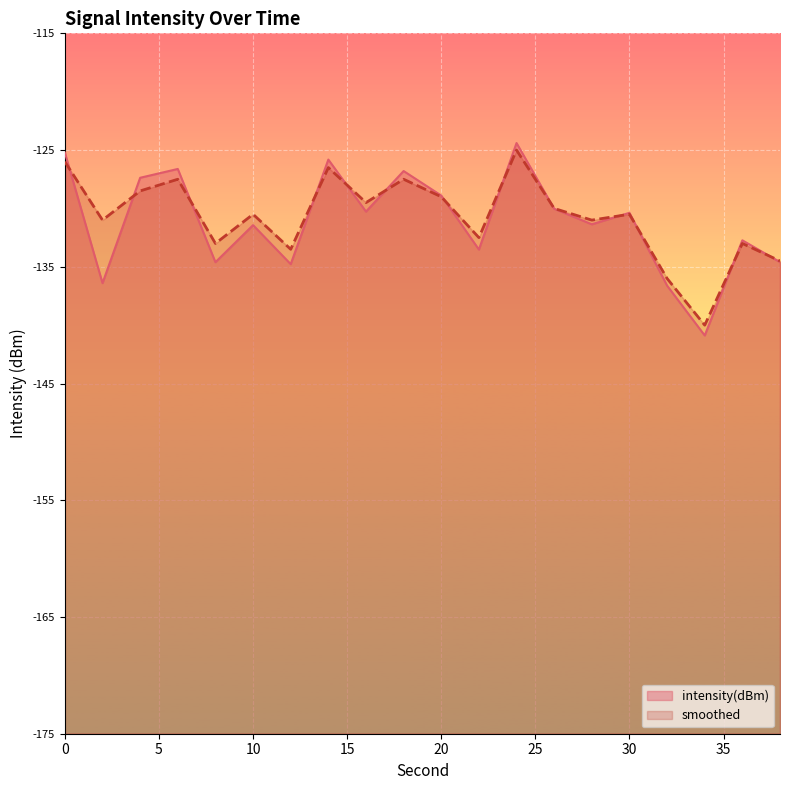

Reading left to right, list all the values displayed in this chart.

intensity(dBm): -125.2	-136.4	-127.4	-126.6	-134.6	-131.4	-134.8	-125.8	-130.3	-126.8	-128.9	-133.5	-124.4	-130.0	-131.4	-130.4	-136.6	-140.9	-132.7	-134.6
smoothed: -126.0	-131.0	-128.5	-127.5	-133.0	-130.5	-133.5	-126.5	-129.5	-127.5	-129.0	-132.5	-125.0	-130.0	-131.0	-130.5	-136.0	-140.0	-133.0	-134.5